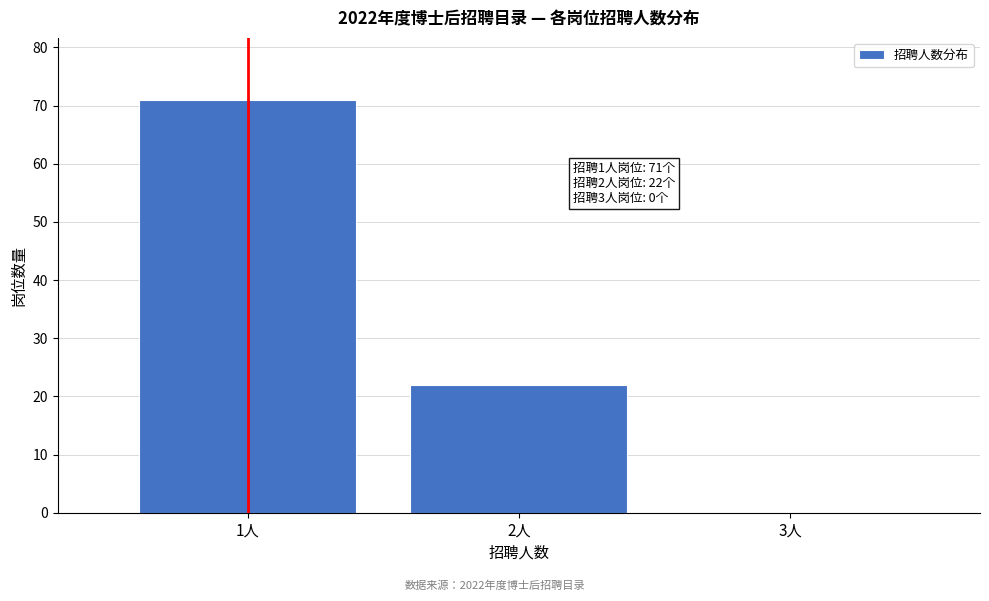

Which range on the x-axis has the tallest bar?

0.5 to 1.5